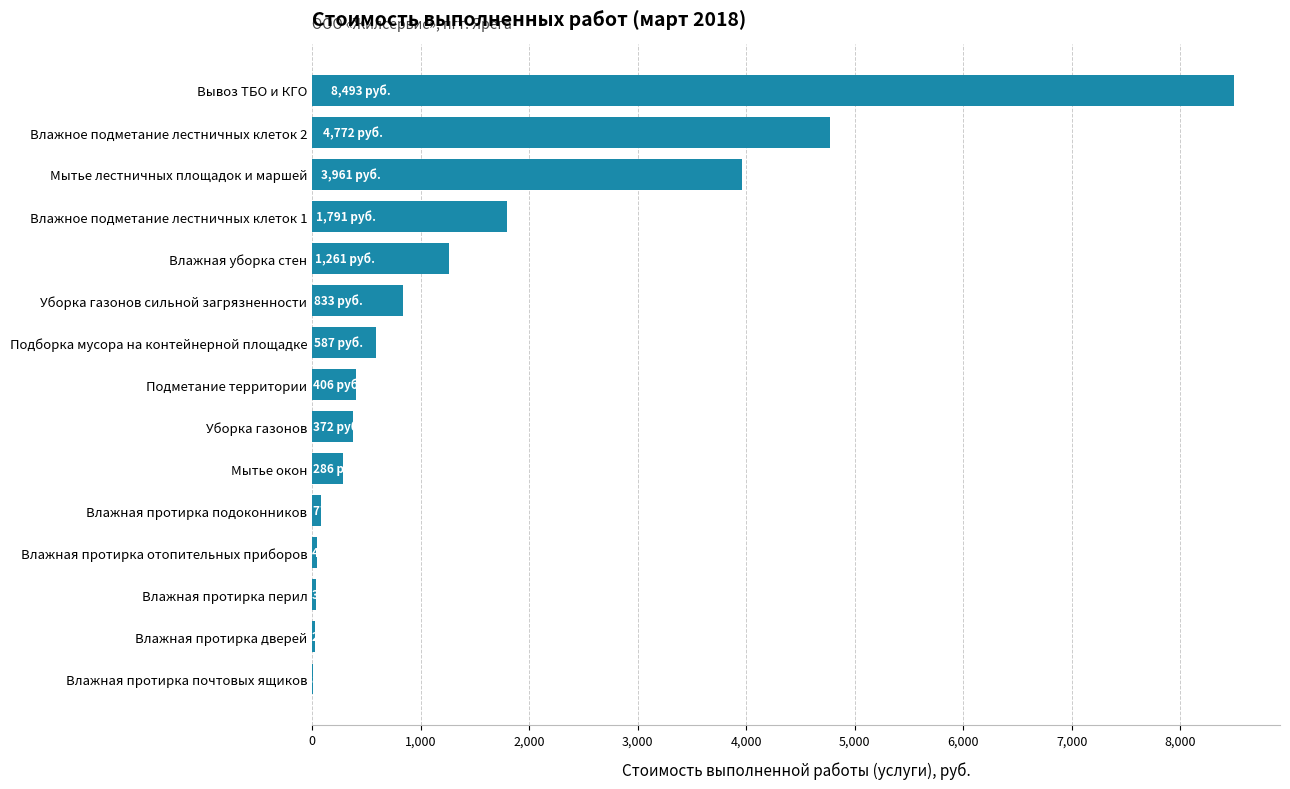

Which category has the highest value across all series?

Вывоз ТБО и КГО